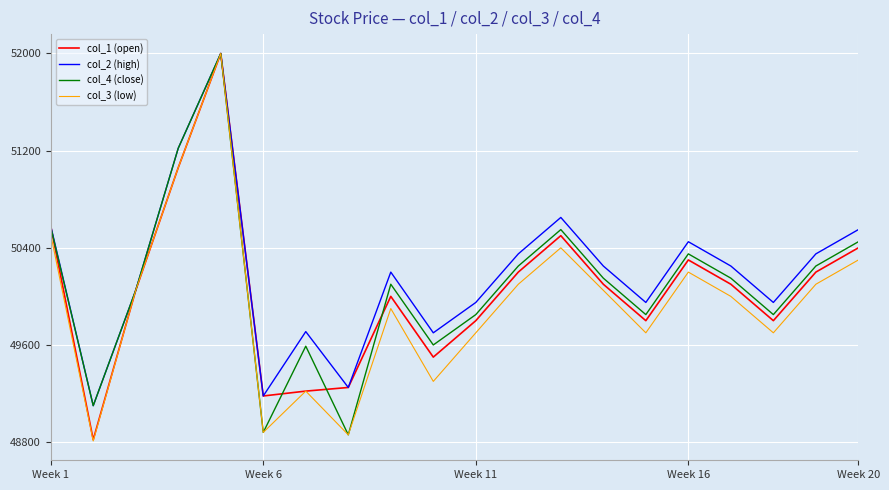

What is the maximum value for col_1 (open)?

52000